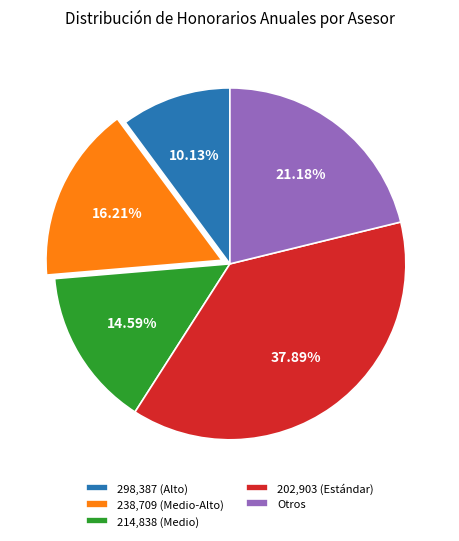

How many slices are in this pie chart?

5